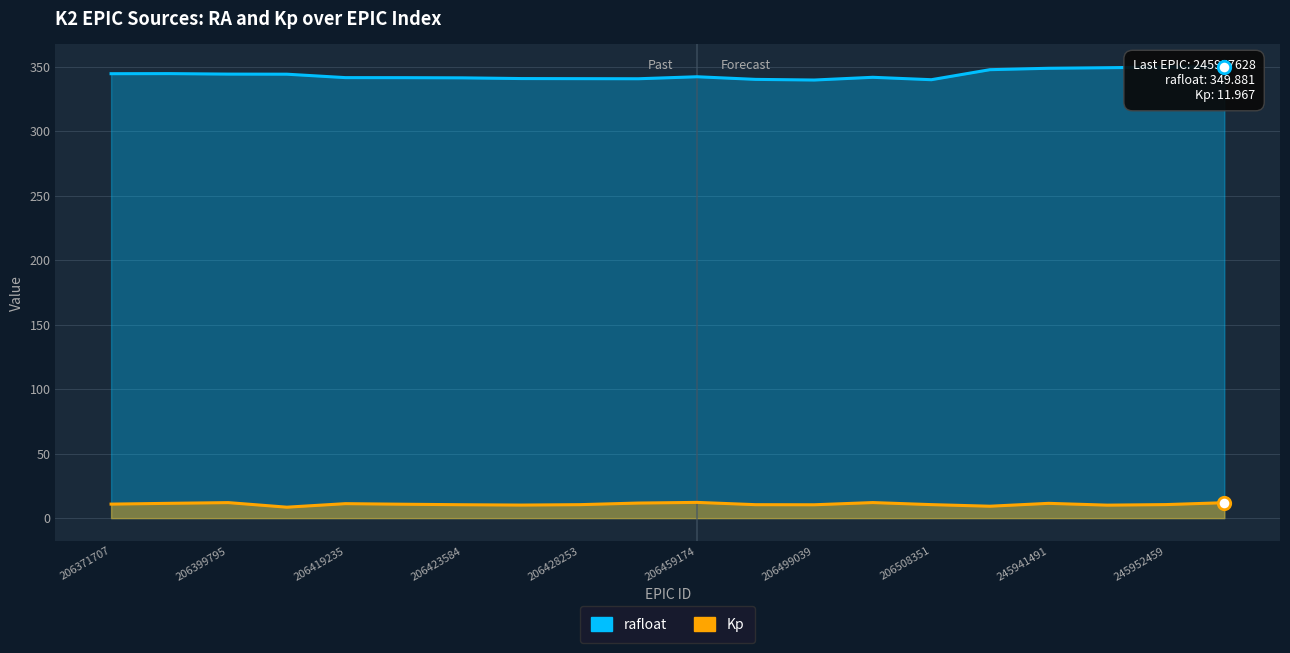

Which series has the largest Y range (max minus min)?

rafloat